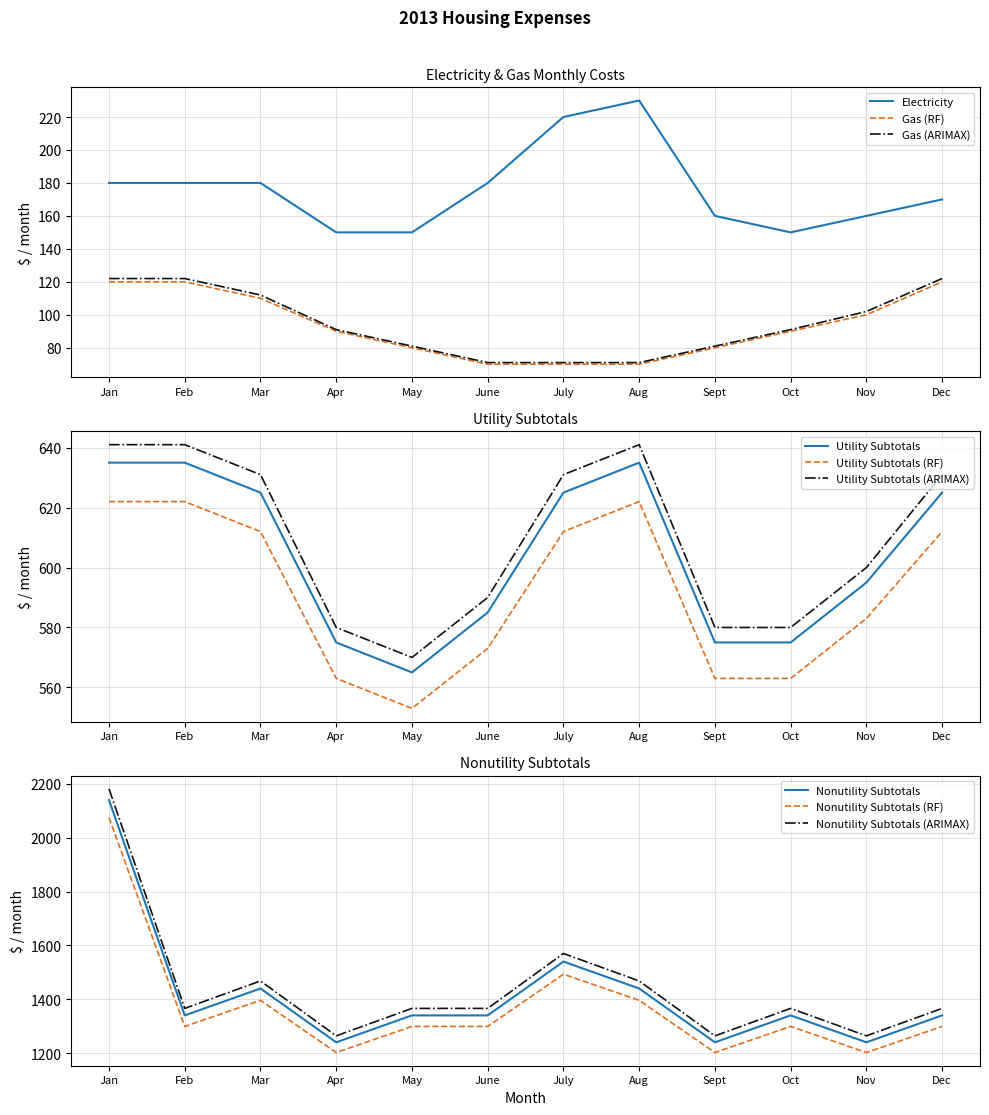

Read the Gas value at Sept, to the nearest 5.

80